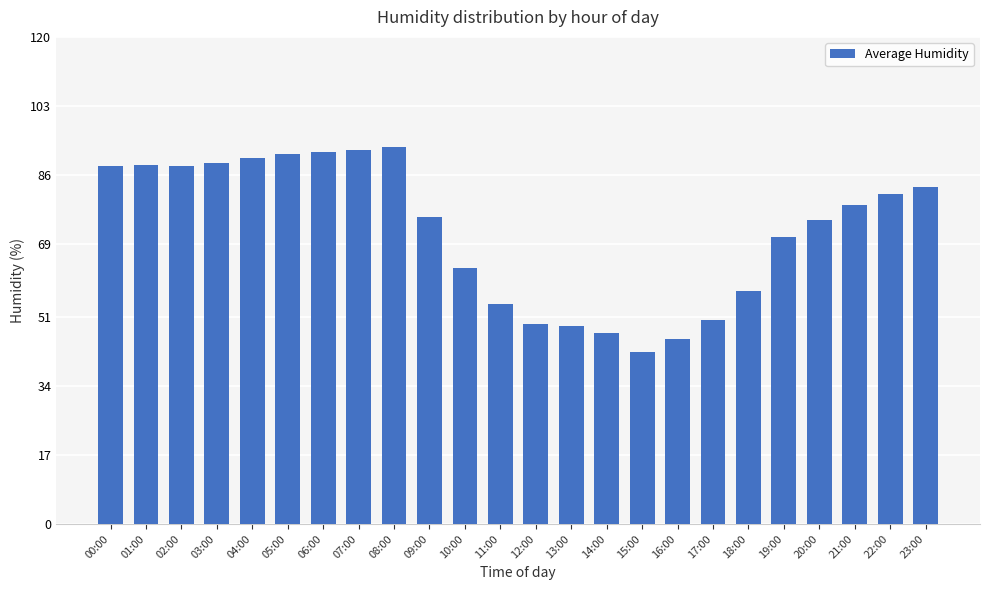

Does the chart contain any negative values?

No